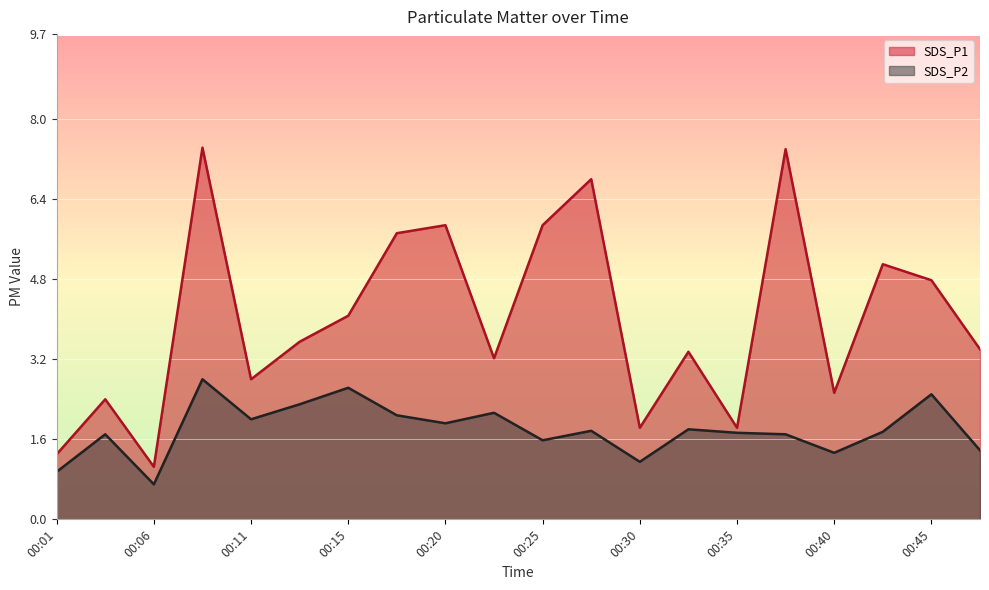

Count the number of data series in this chart.

2